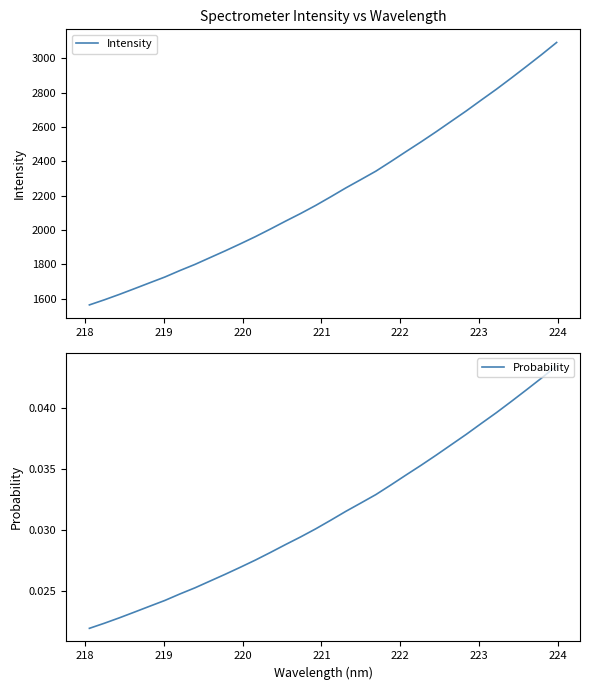

Rank the series by their average value, from lowest to highest.

Probability, Intensity